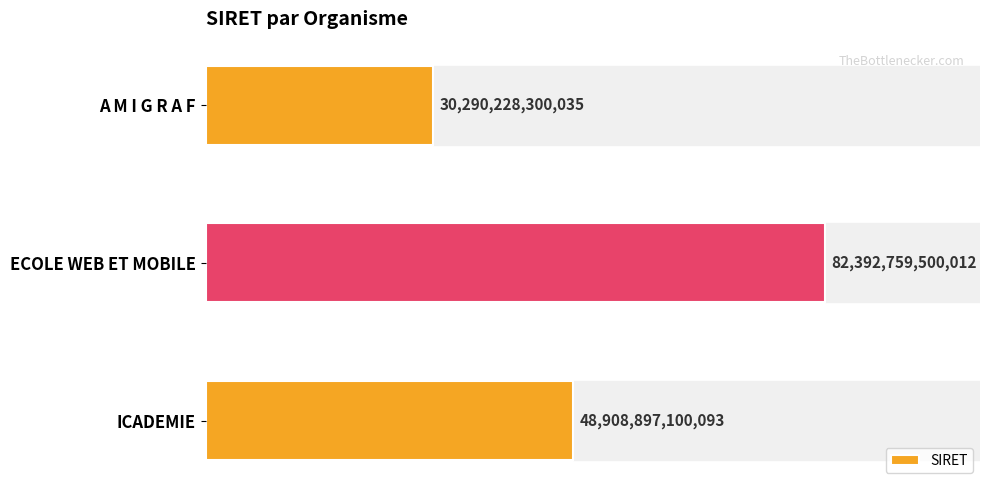

Does the chart contain any negative values?

No